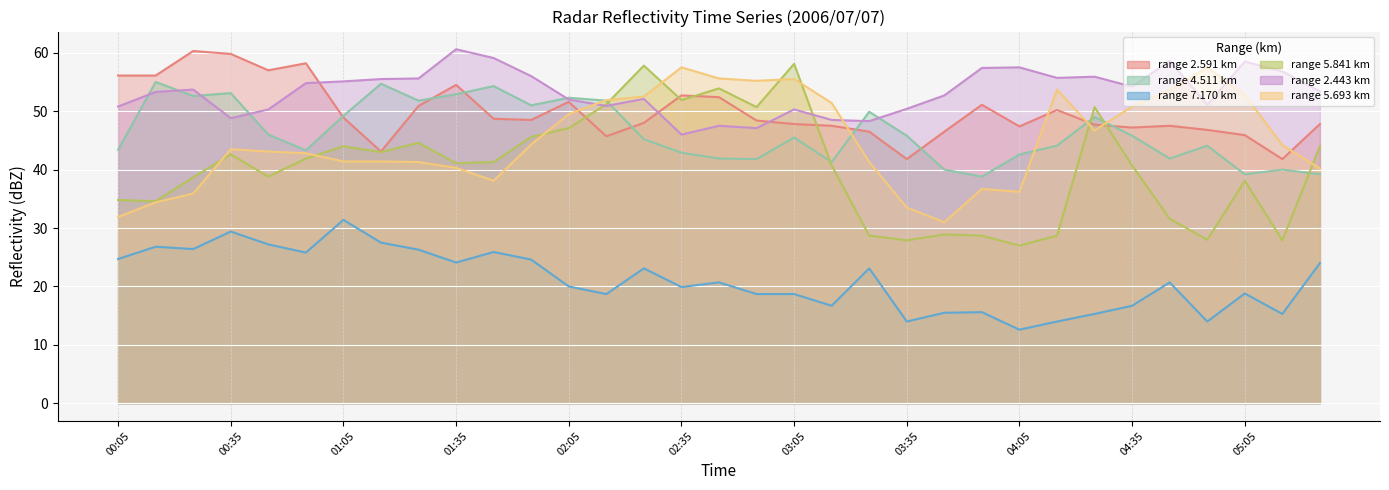

How many interior local valleys does the 4.511 series have?

9